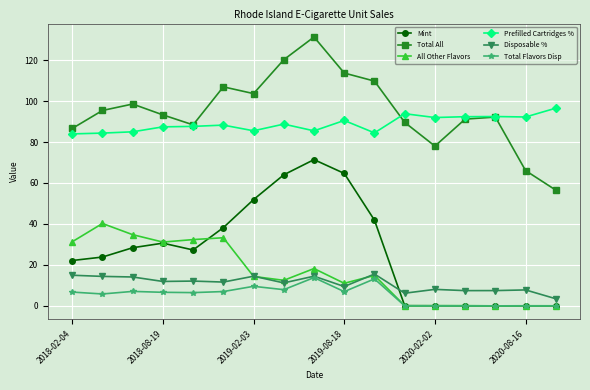

What is the difference between the maximum and minimum values in the Mint series?

71.4